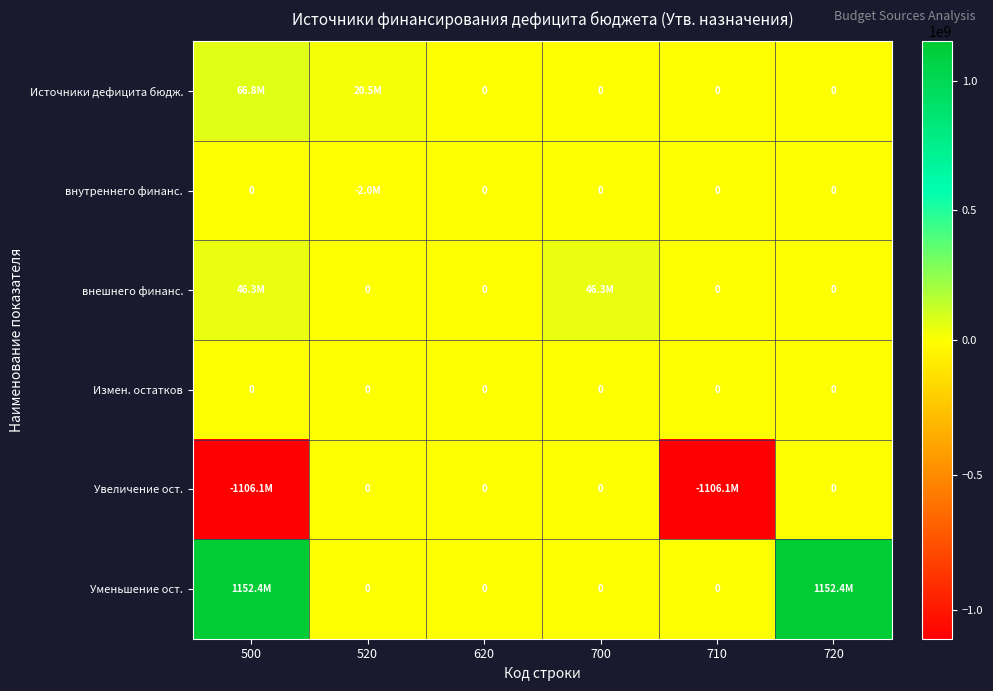

True or false: Уменьшение ост. has a value of 1152398187.0 at 720.

True